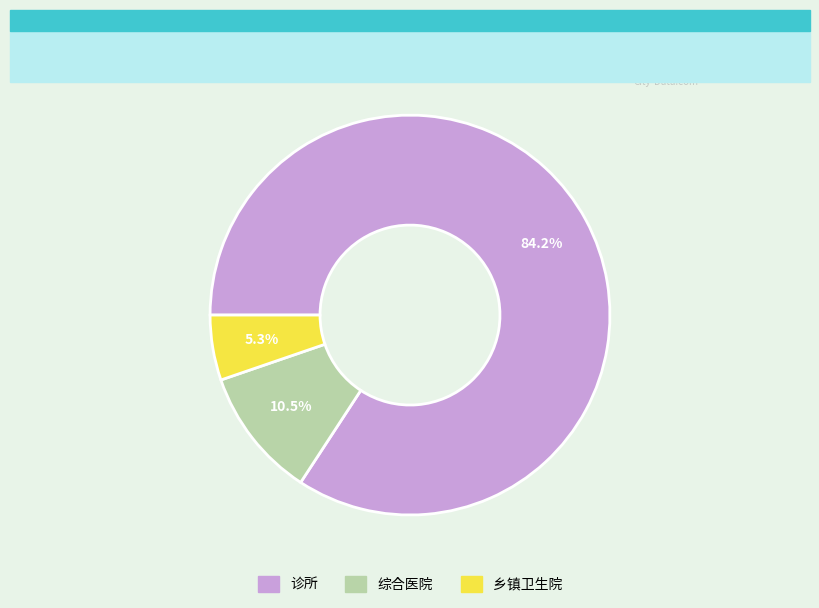

What is the smallest slice in the pie chart?

乡镇卫生院